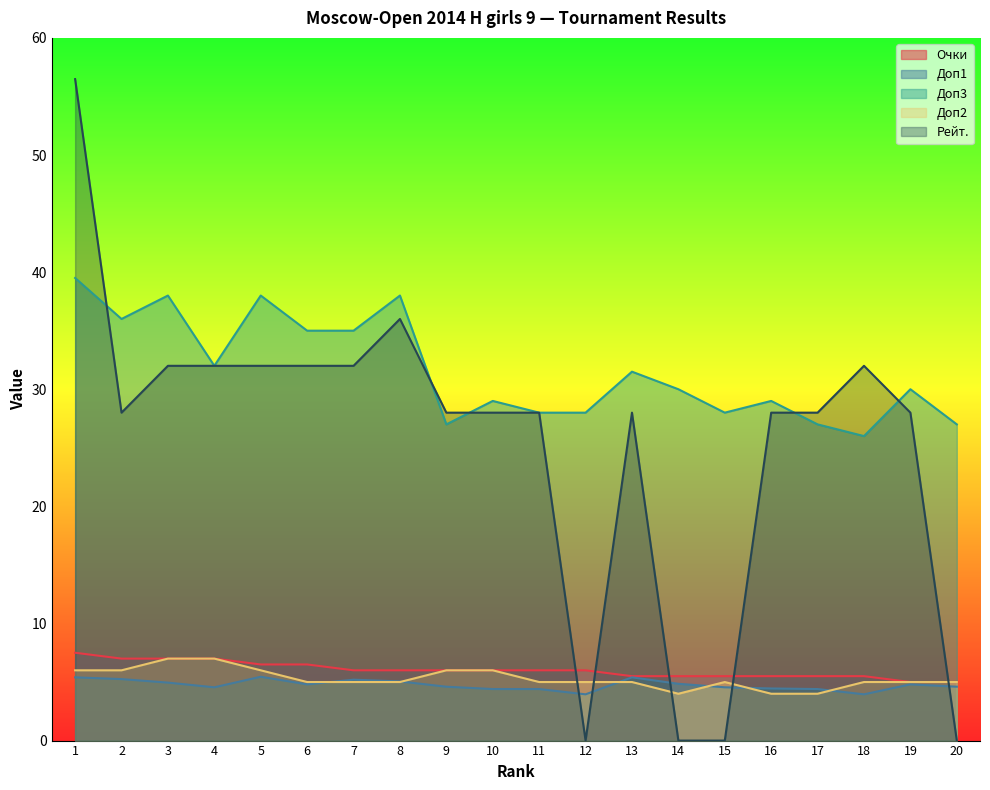

At which category does the chart reach its peak across all series?

1